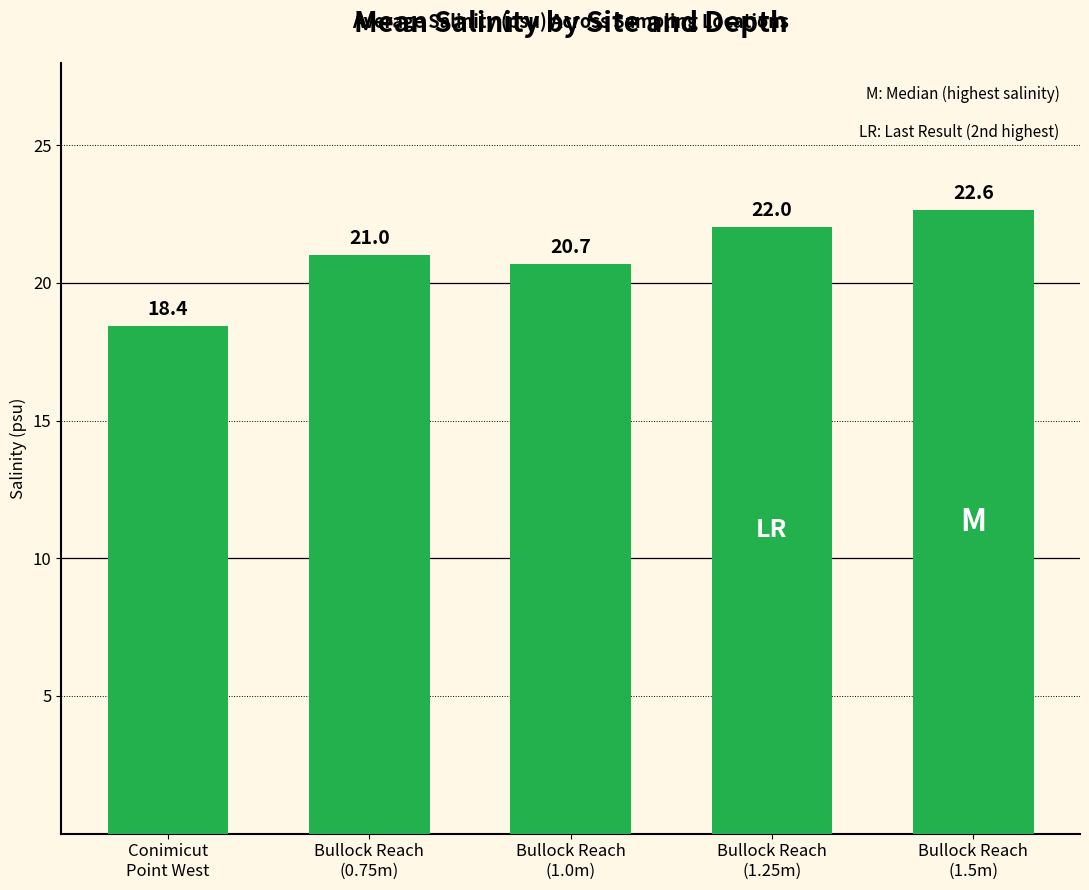

List the labels in order of value, largest first.

Bullock Reach
(1.5m), Bullock Reach
(1.25m), Bullock Reach
(0.75m), Bullock Reach
(1.0m), Conimicut
Point West